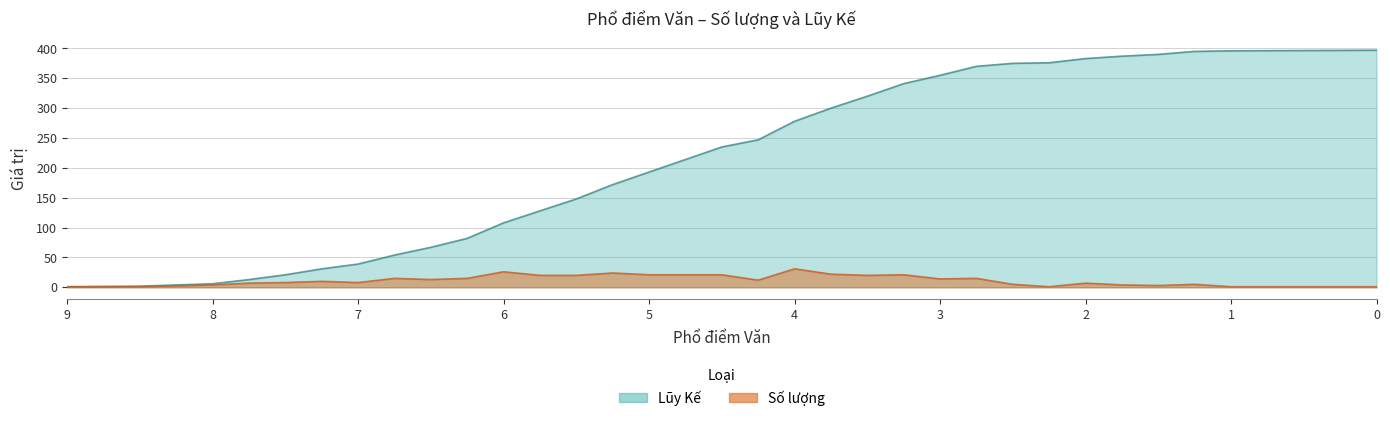

At which category is the sum across all series the highest?

1.25